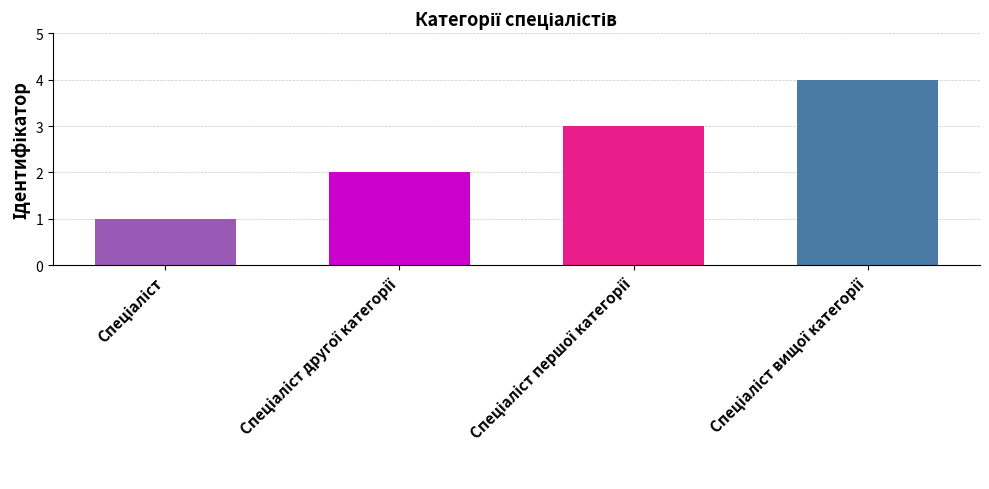

Reading left to right, what are all the values shown in this chart?

Спеціаліст=1	Спеціаліст другої категорії=2	Спеціаліст першої категорії=3	Спеціаліст вищої категорії=4